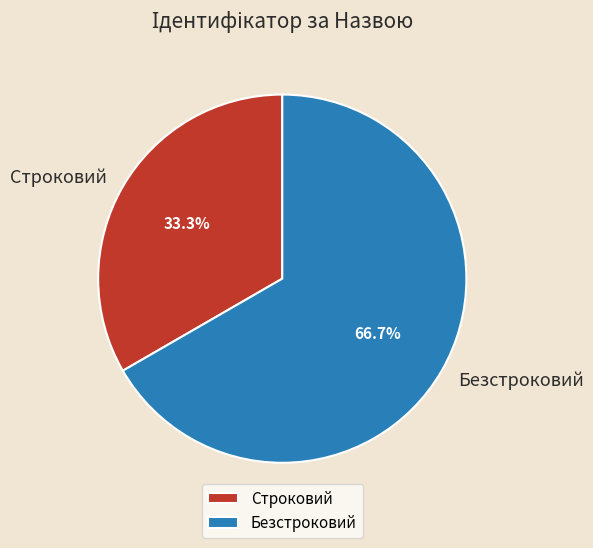

Between Строковий and Безстроковий, which is larger?

Безстроковий